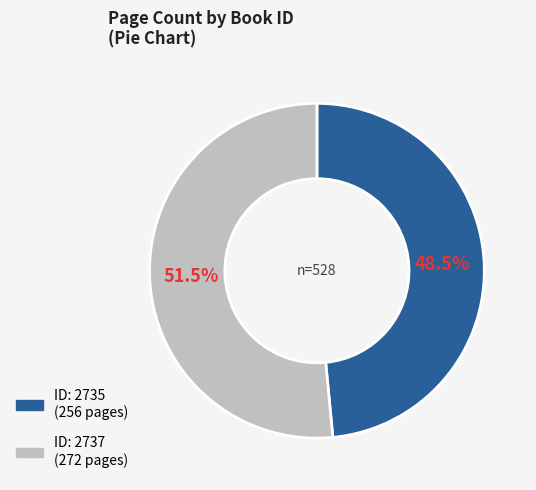

Does any single category account for the majority?

Yes